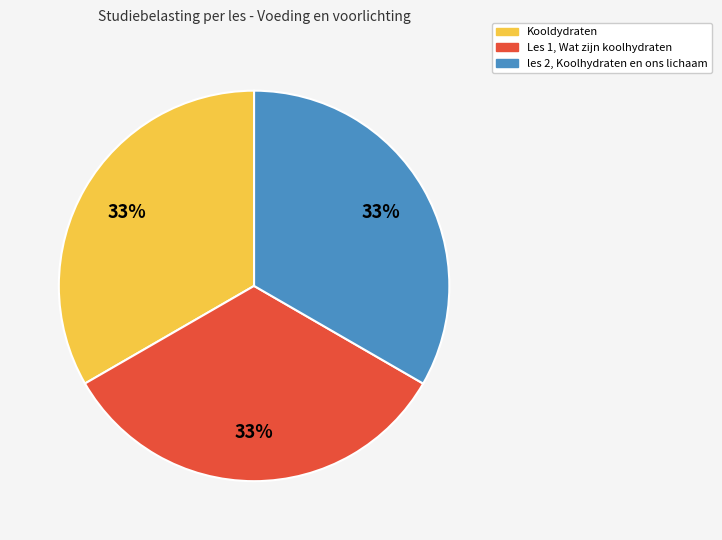

Count the number of slices in the pie.

3